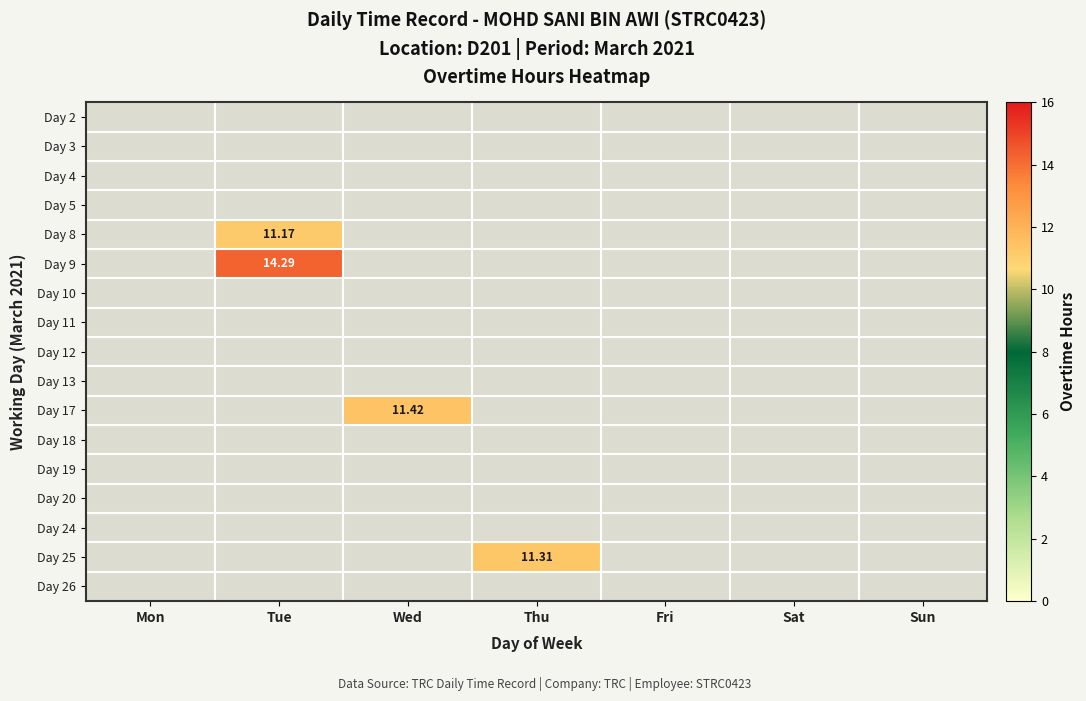

How many series are shown in this chart?

17